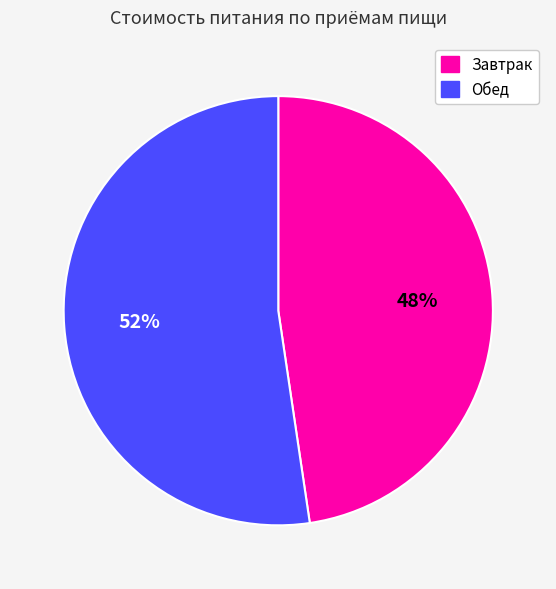

Is the sum of Завтрак and Обед greater than half?

Yes